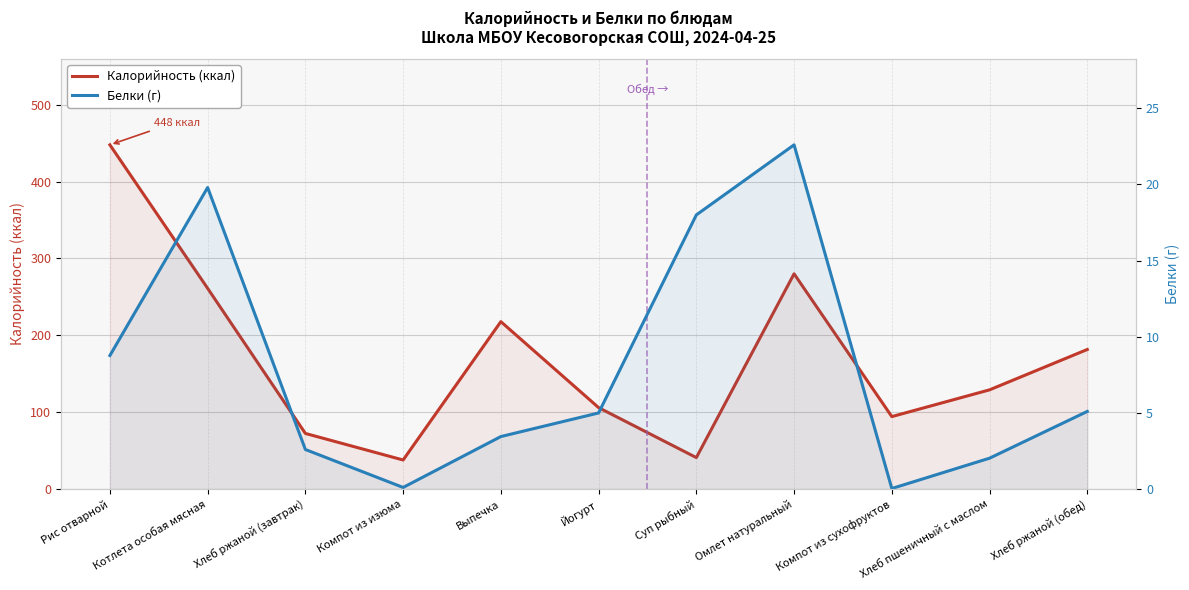

At which category does Белки (г) reach its first local peak?

Котлета особая мясная